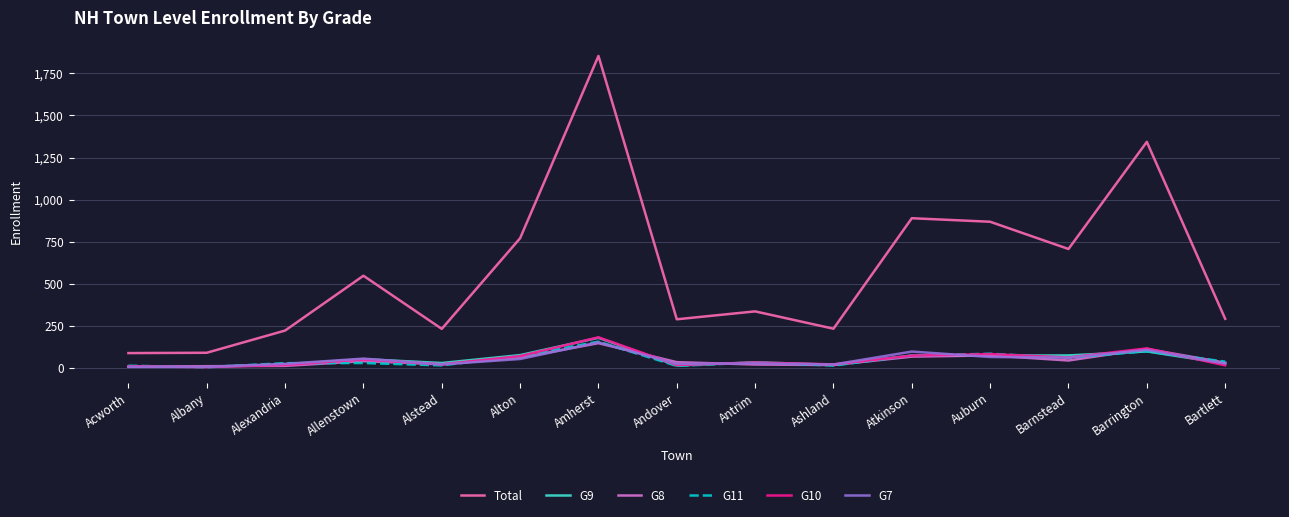

Which label corresponds to the largest value in the chart?

Amherst